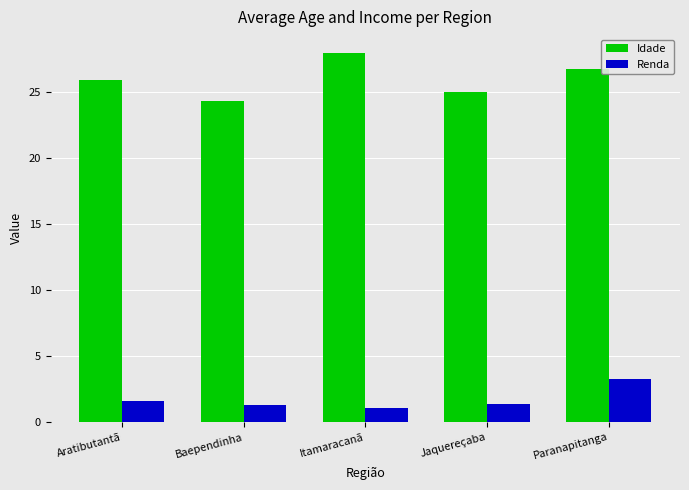

What is the label of the 2nd bar from the left?

Baependinha